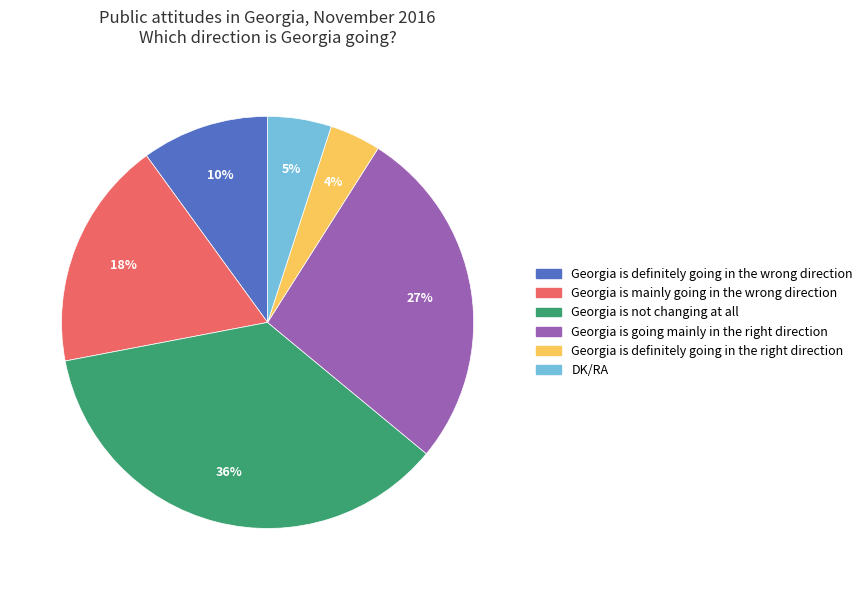

What percentage is the Georgia is definitely going in the wrong direction slice, to the nearest percent?

10%